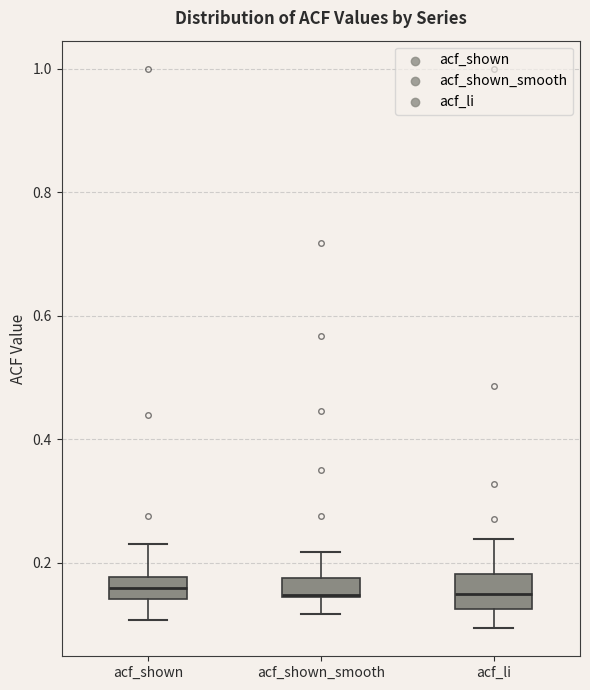

Where is the lower edge of the box for acf_shown on the y-axis? The values are not printed on the chart, so give them approximately, as read against the axis.

0.14